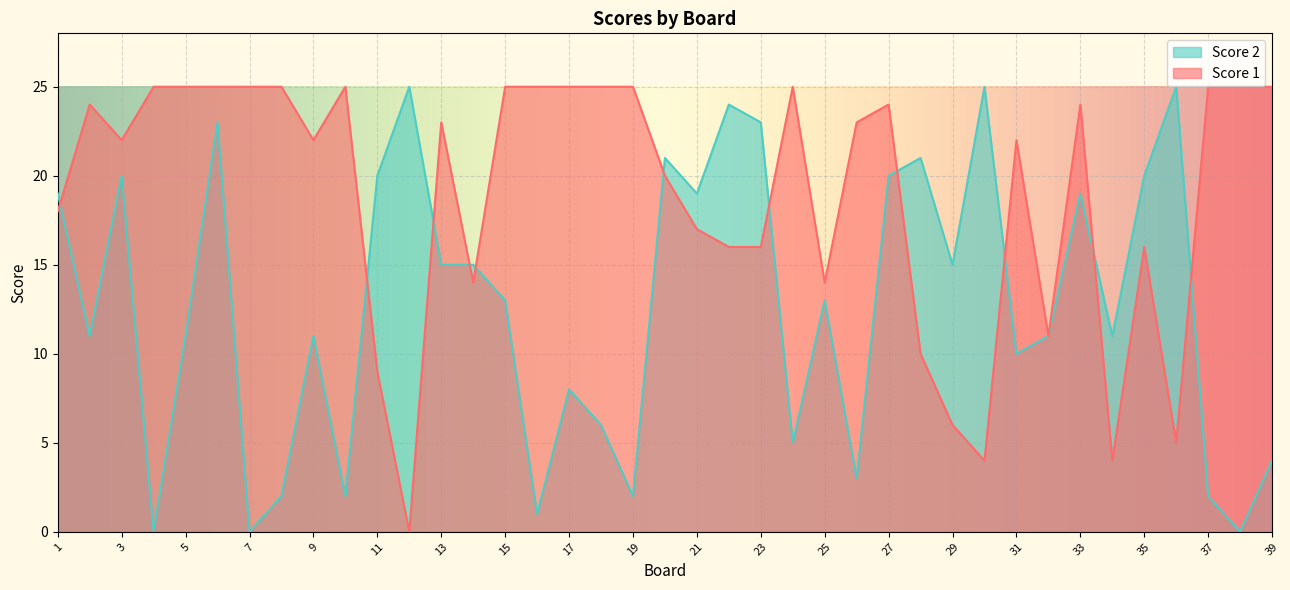

How many interior local valleys does the Score 2 series have?

13